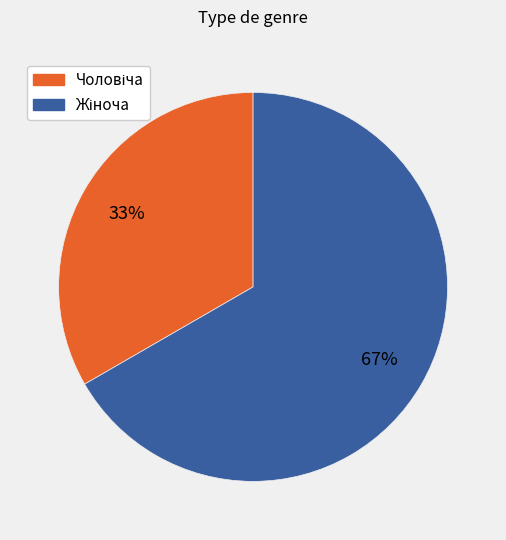

Is there a majority slice in this chart?

Yes